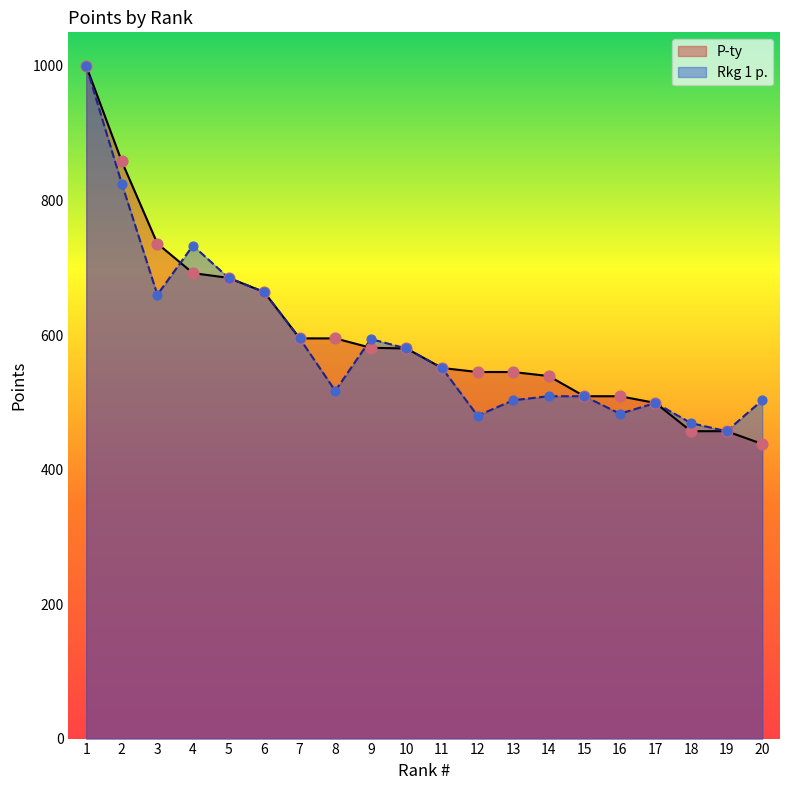

Which series reaches the maximum Y coordinate?

P-ty